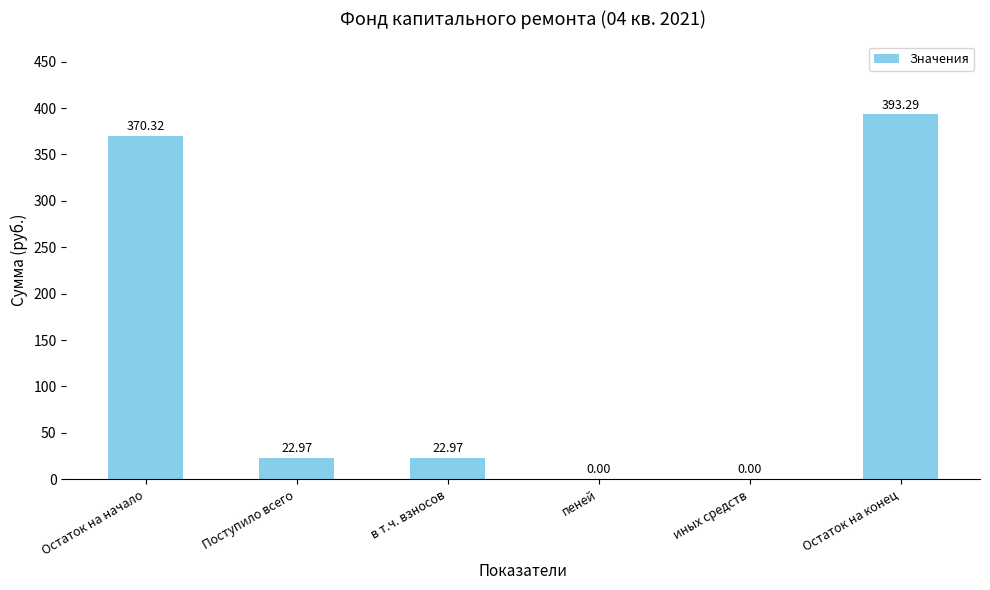

Reading left to right, what are all the values shown in this chart?

Остаток на начало=370.3	Поступило всего=23.0	в т.ч. взносов=23.0	пеней=0.0	иных средств=0.0	Остаток на конец=393.3